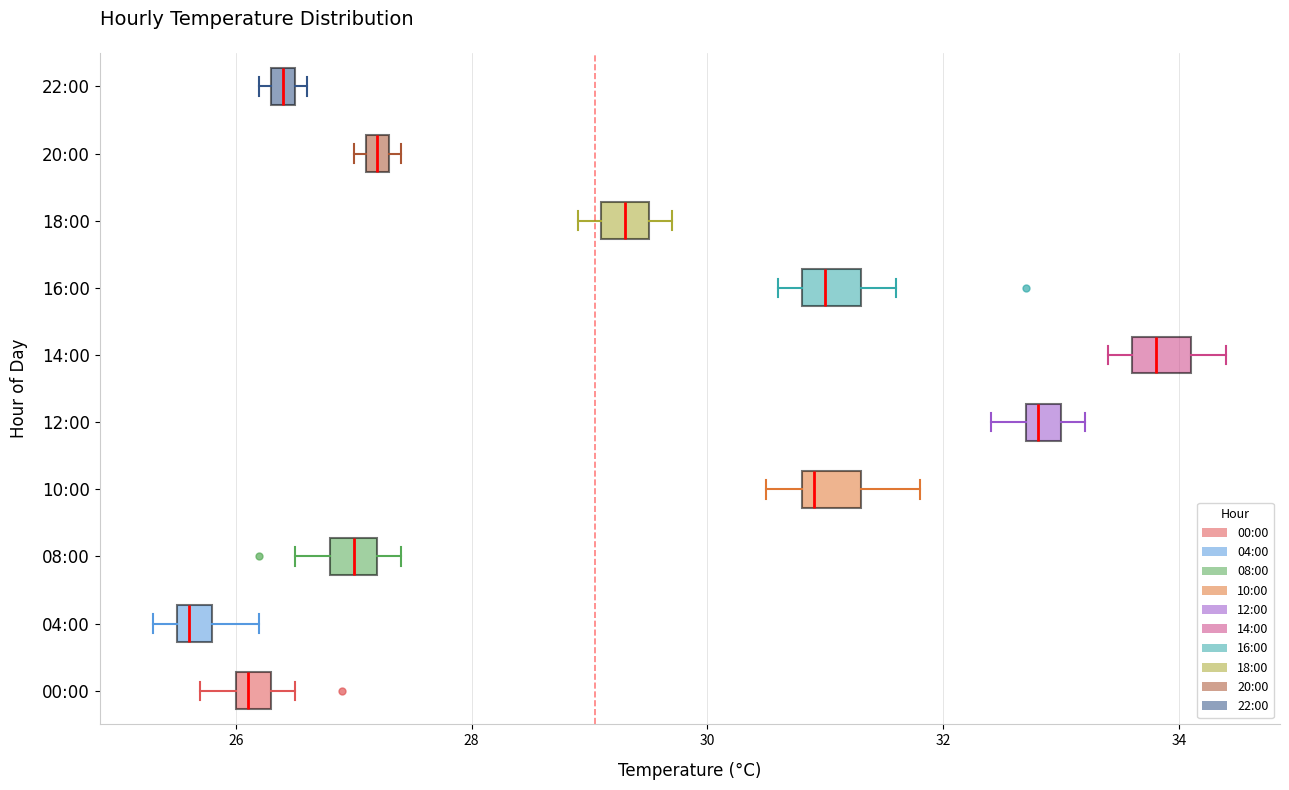

Which box has the furthest to the left median line?

04:00